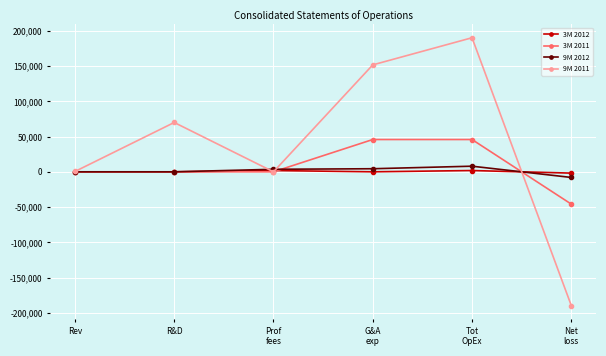

In 9M 2011, how many points are lower than both neighbors (excluding endpoints)?

1